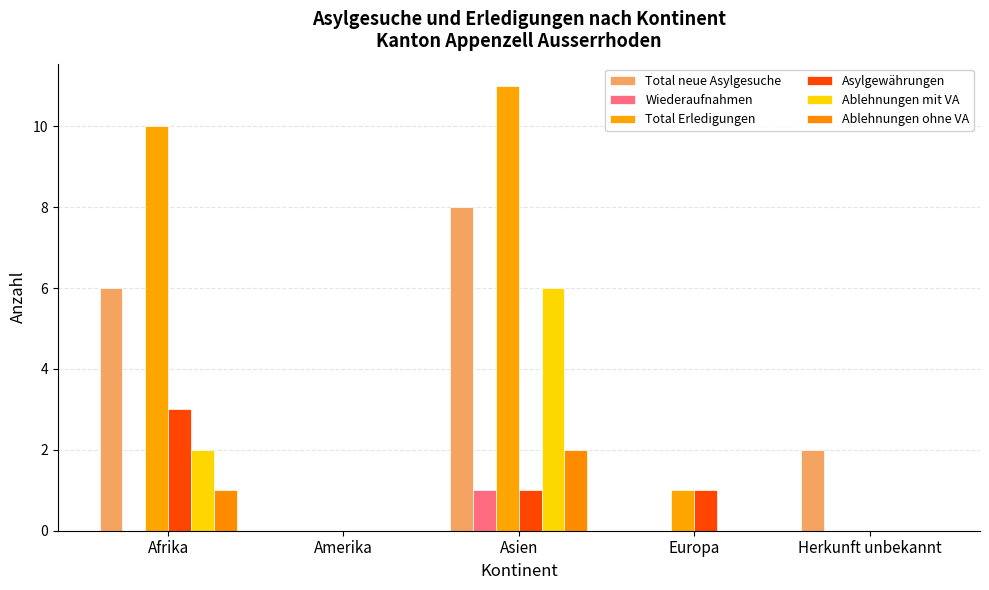

What is the sum of the Asylgewährungen values at Amerika and Afrika?

3